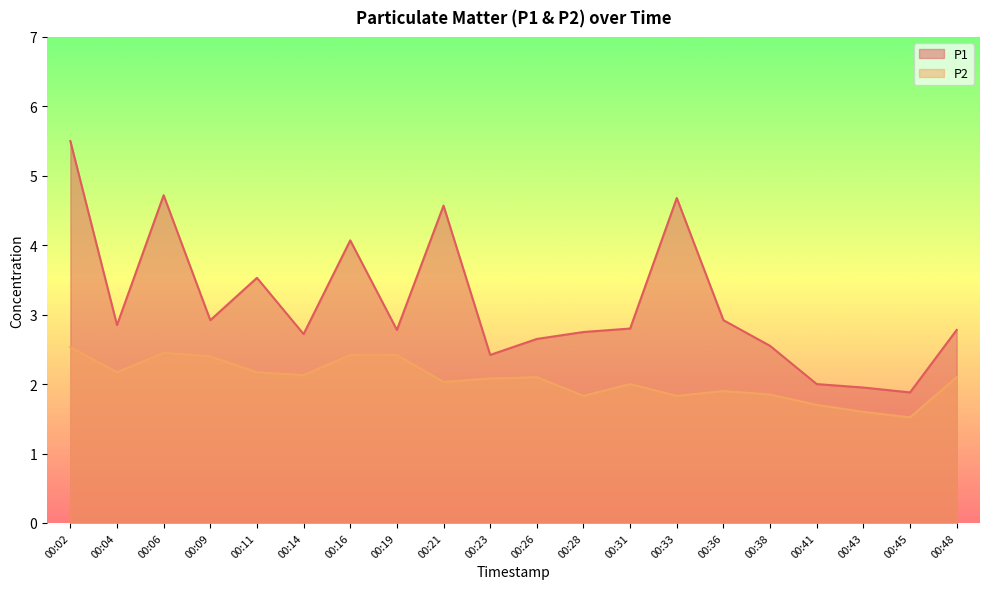

Where is the first local minimum for P2?

00:04